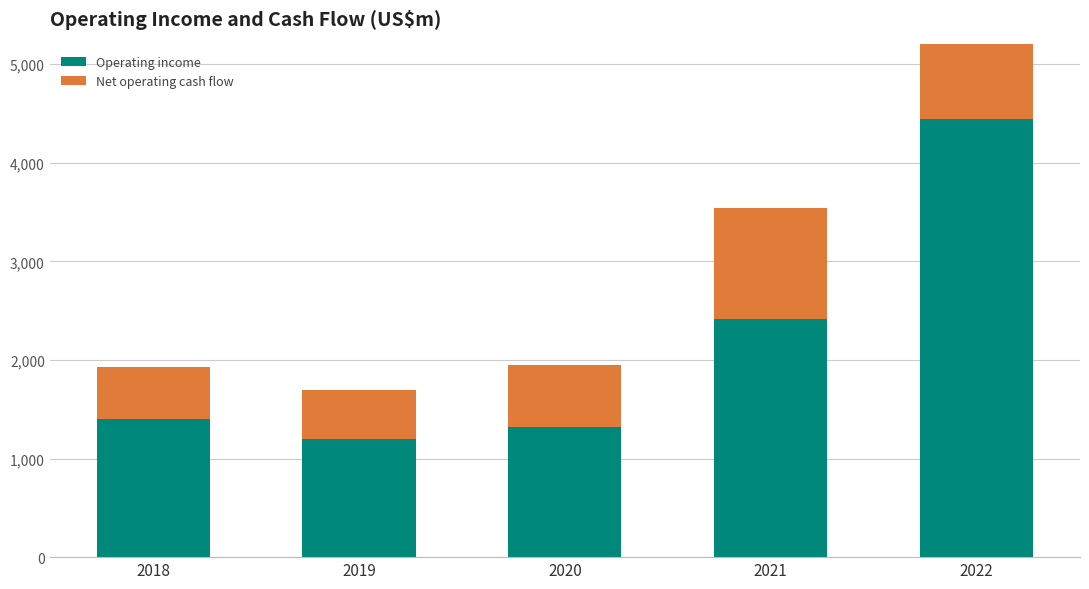

Read the Net operating cash flow value at 2020, to the nearest 100.

600